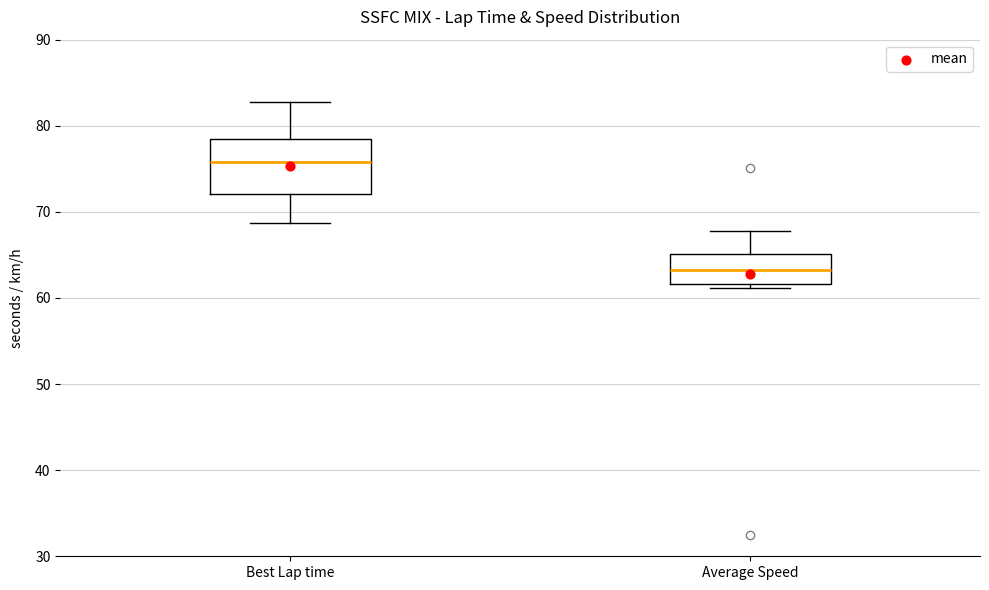

Reading left to right, read every box against the y-axis: the position of its median line, the range the box covers, and the ends of its whiskers. The values are not printed on the chart, so give them approximately, as read against the axis.

Best Lap time: median 76, box 72 to 78, whiskers 69 to 83
Average Speed: median 63, box 62 to 65, whiskers 61 to 68